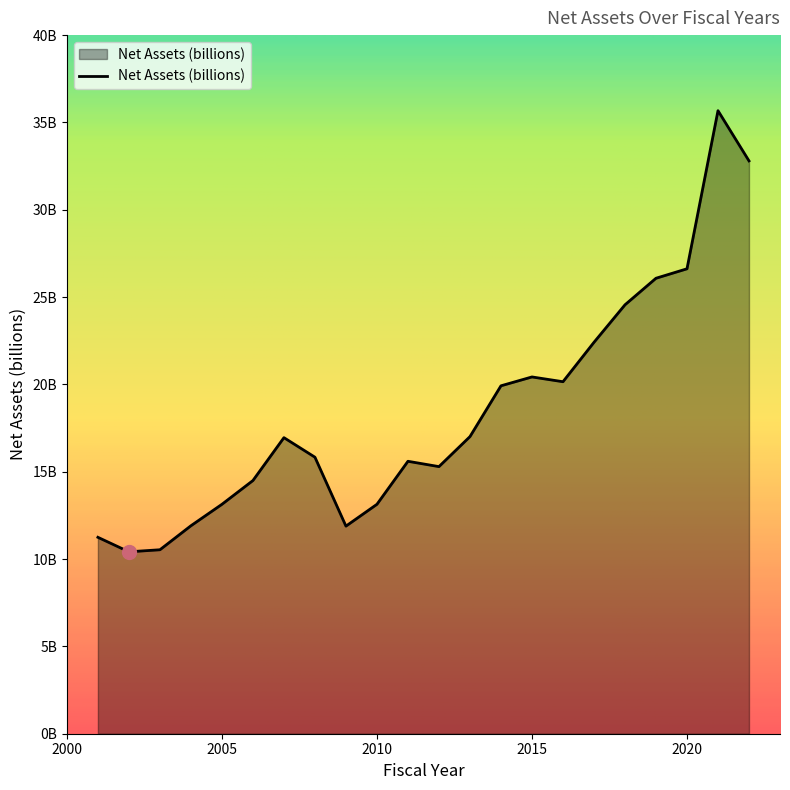

Reading left to right, what are all the values shown in this chart?

11.2	10.4	10.5	11.9	13.1	14.5	17.0	15.8	11.9	13.1	15.6	15.3	17.0	19.9	20.4	20.2	22.4	24.6	26.1	26.6	35.7	32.8